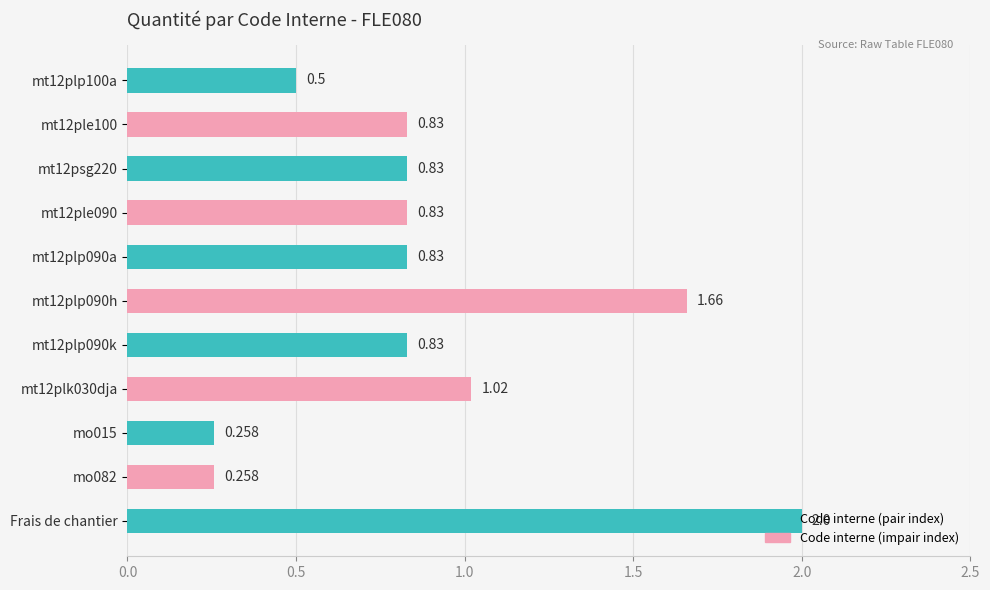

Which category has the highest value across all series?

Frais de chantier